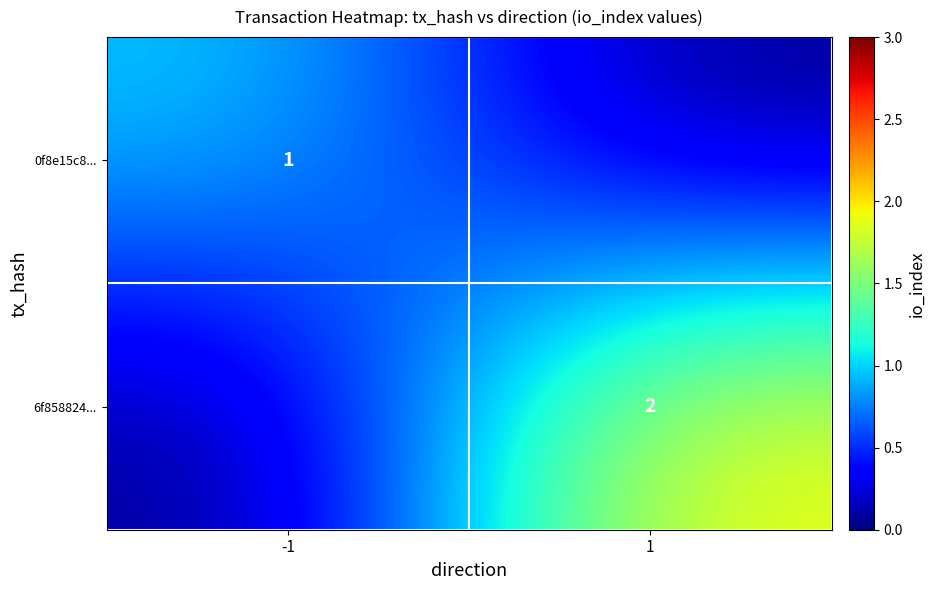

The value of 0f8e15c8... at -1 is 1. True or false?

True